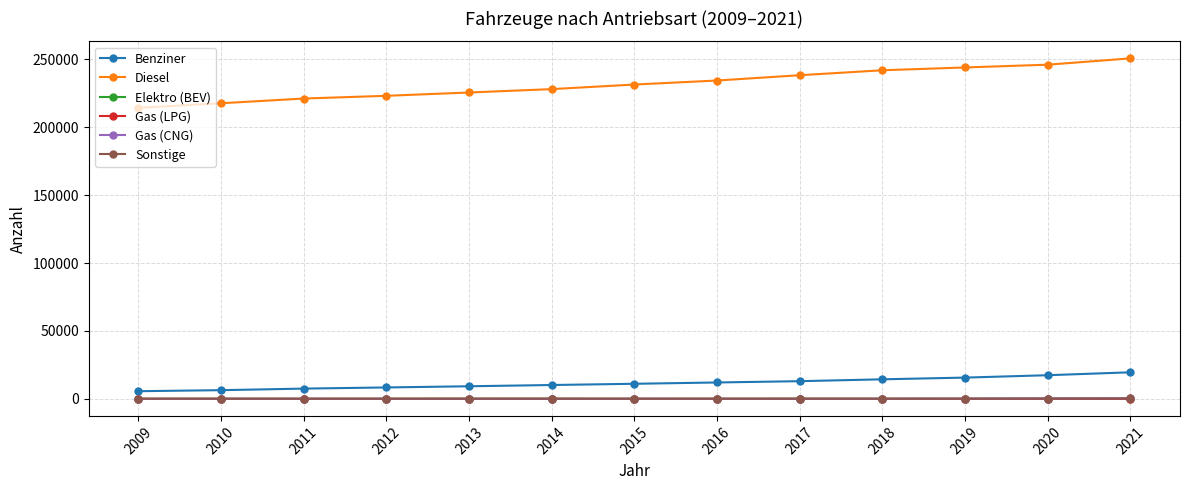

How many distinct data groups are displayed?

6